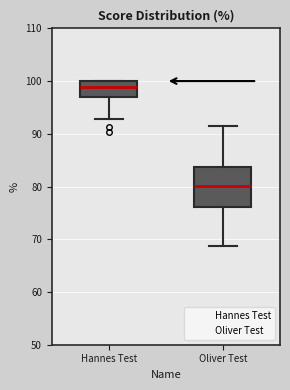

Where does the lower whisker of the box for Oliver Test end on the y-axis? The values are not printed on the chart, so give them approximately, as read against the axis.

69